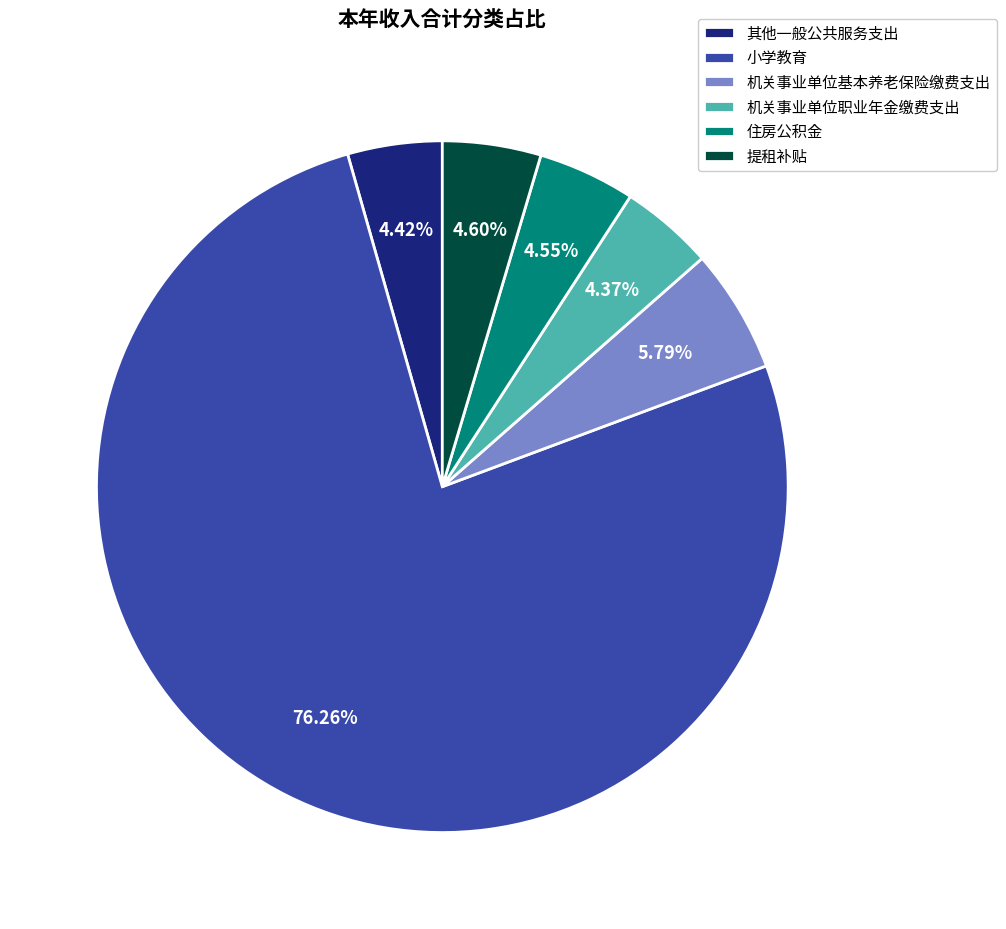

Is the sum of 提租补贴 and 其他一般公共服务支出 greater than half?

No